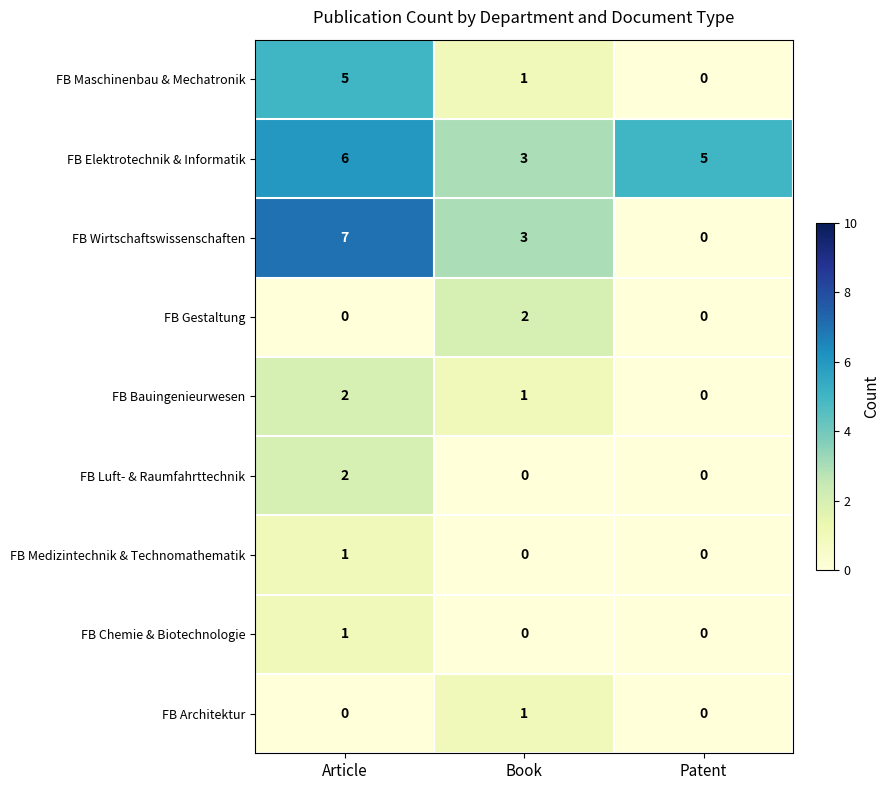

The value of FB Gestaltung at Patent is 0. True or false?

True